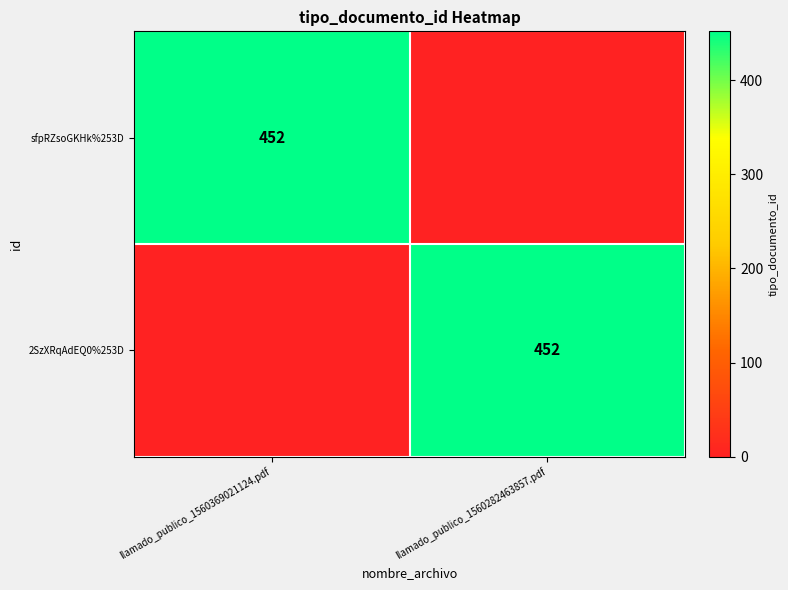

The 2SzXRqAdEQ0%253D series shows 452 at llamado_publico_1560282463857.pdf. True or false?

True